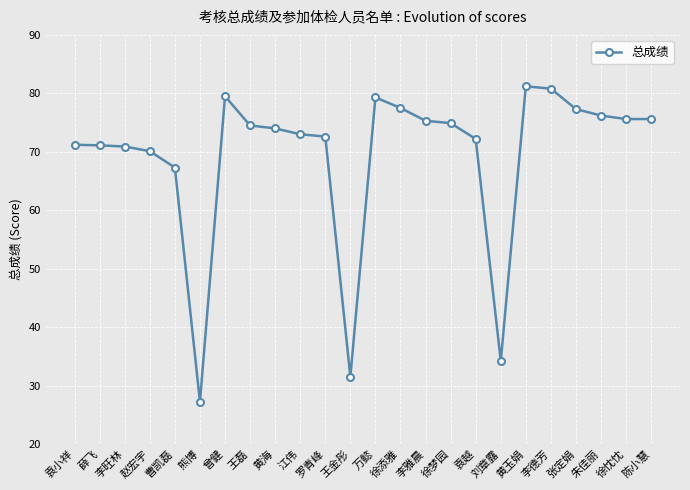

What is the label of the 6th point from the left?

熊博